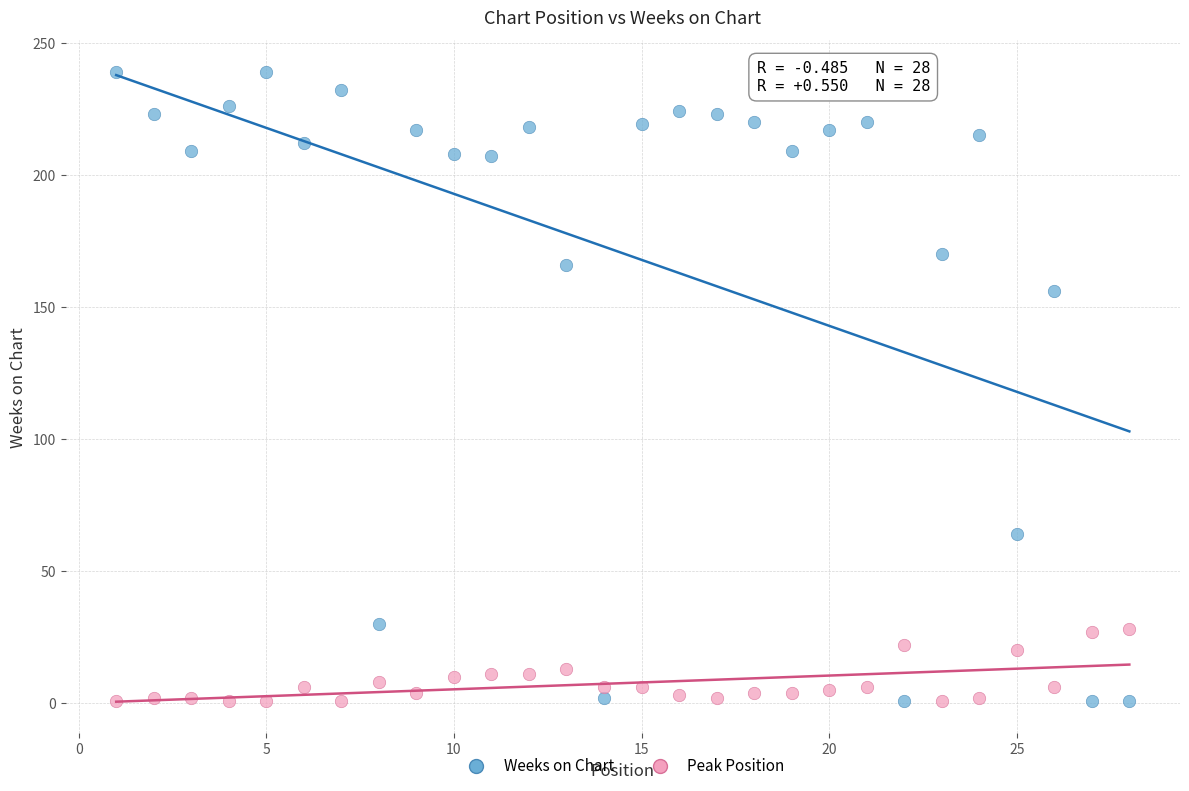

Which series has the largest Y range (max minus min)?

Weeks on Chart